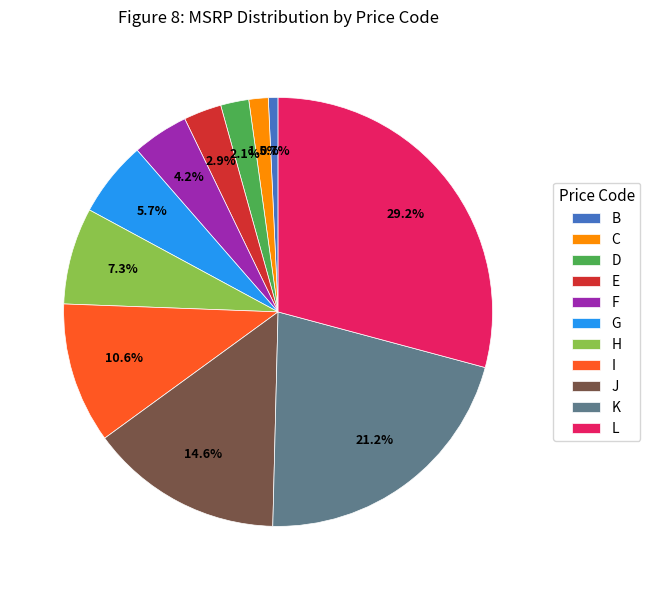

To the nearest percent, what percentage of the pie is K?

21%